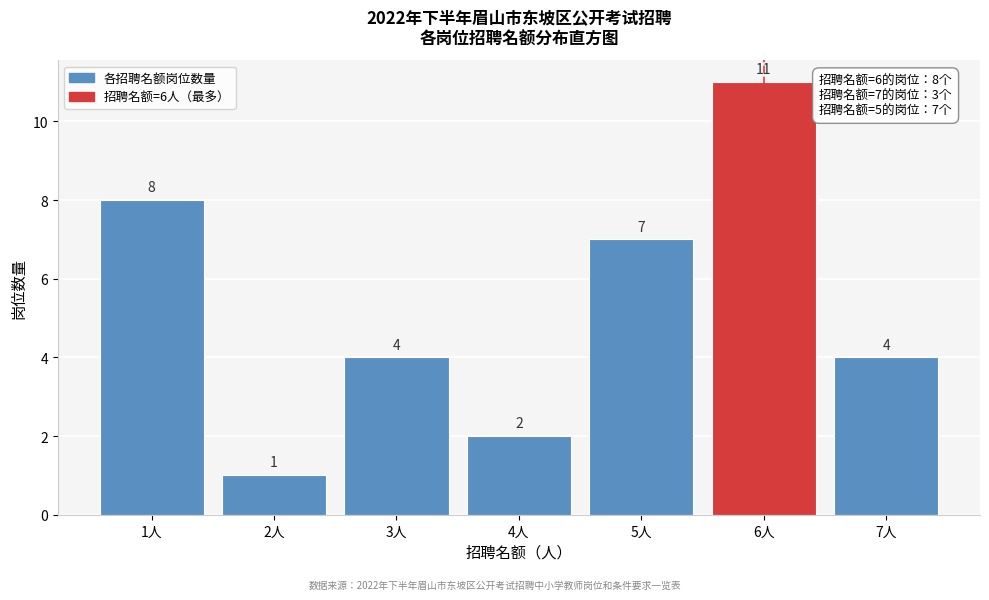

Over which range of the x-axis is the bar tallest?

5.5 to 6.5